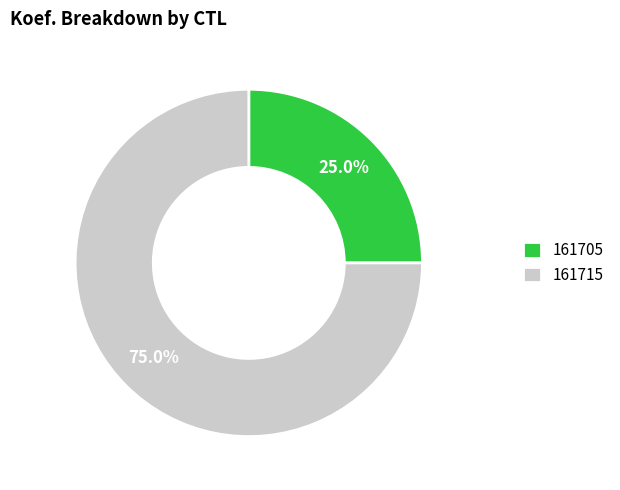

What is the smallest slice in the pie chart?

161705